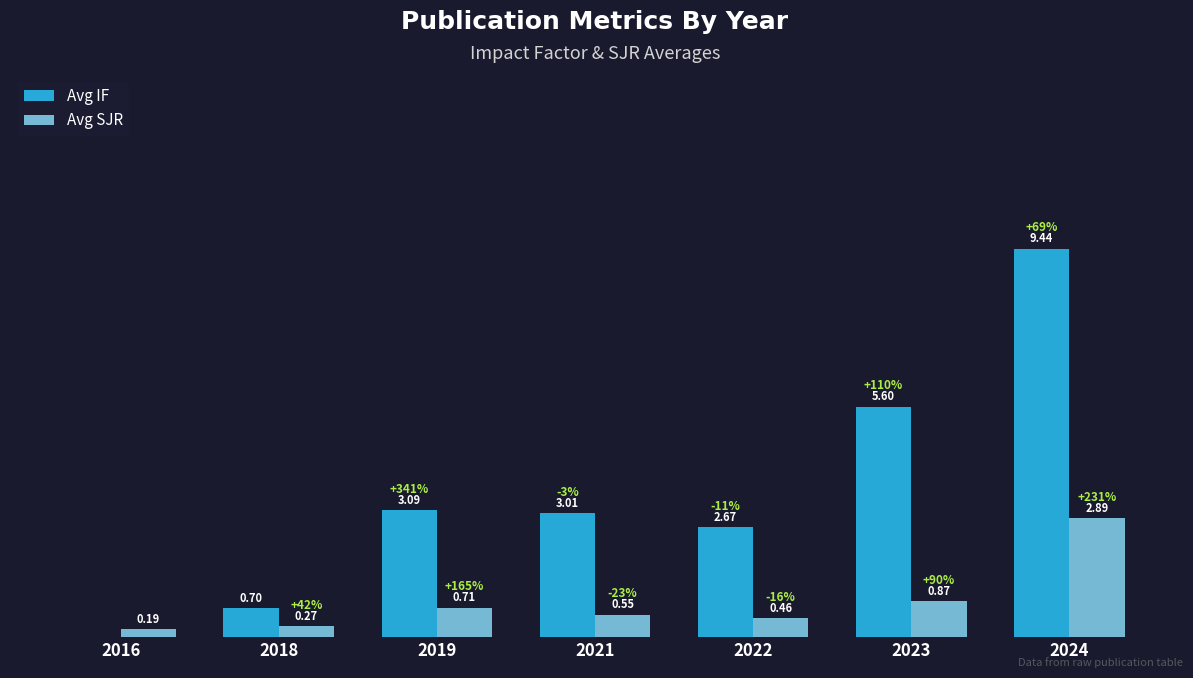

Is the value of Avg SJR at 2024 greater than the value of Avg IF at 2021?

No